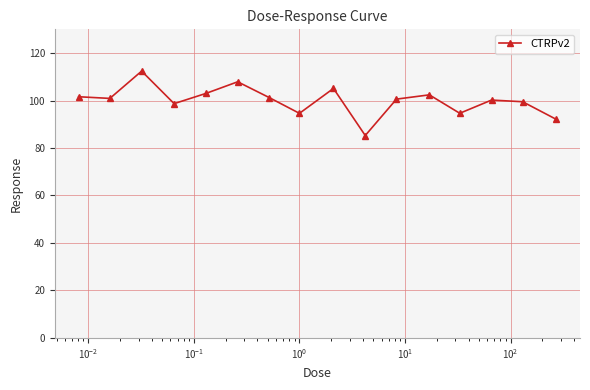

What is the value of the 1st point from the left?

101.6